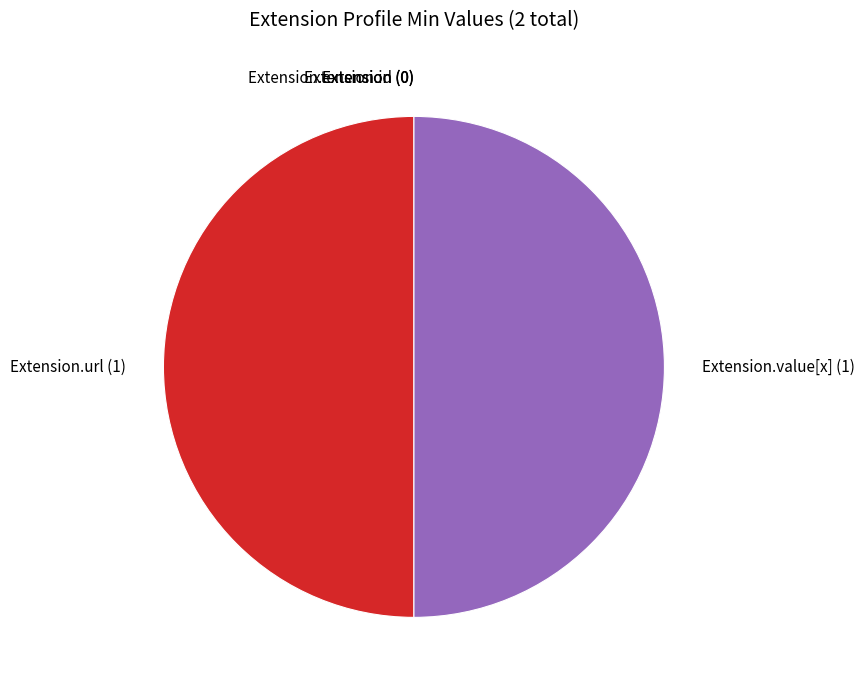

To the nearest percent, what is the difference between the Extension.extension and Extension.value[x] slice percentages?

50%